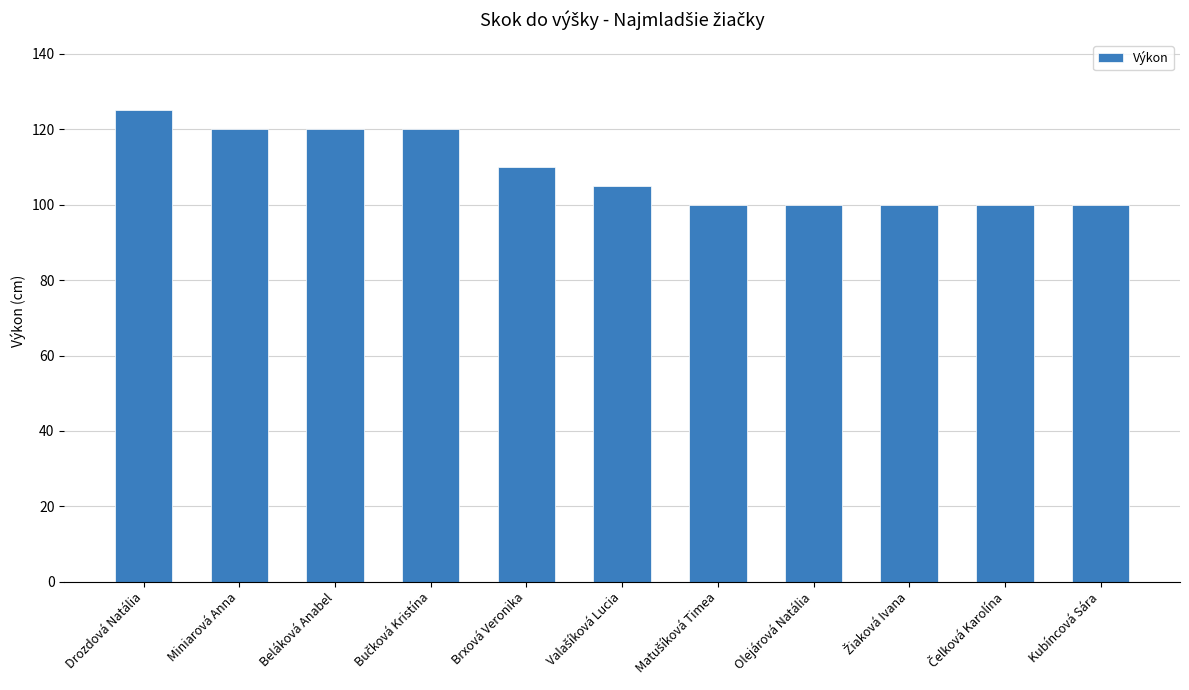

How many data points does each series have?

11